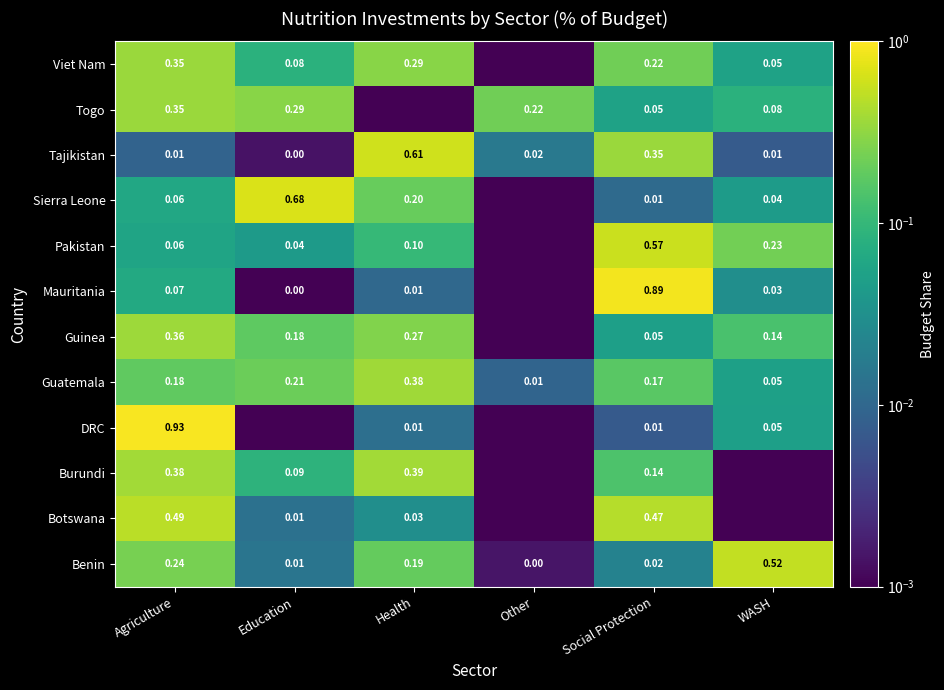

How many categories are shown in the chart?

6